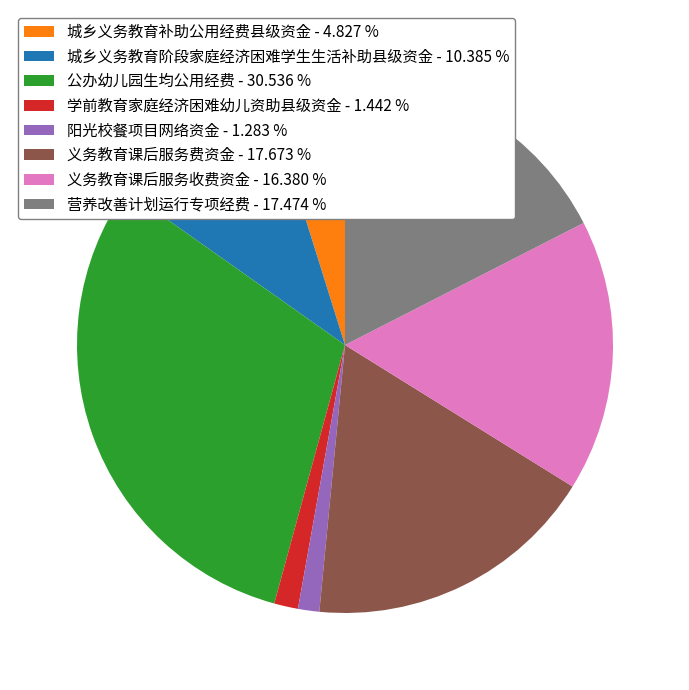

Is there any slice that represents more than half of the pie?

No